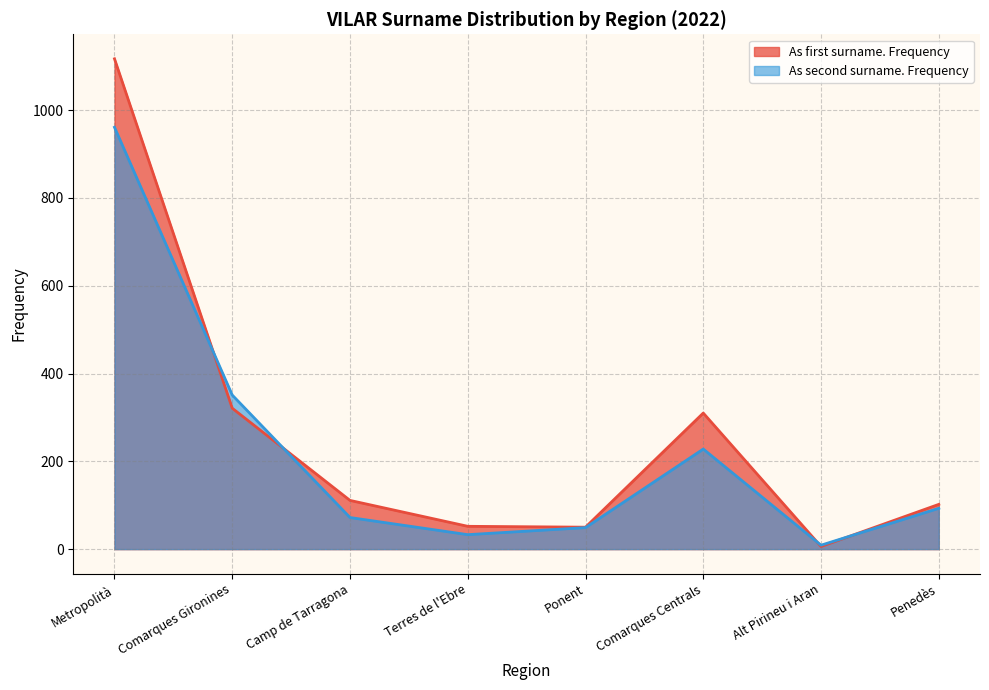

Does the chart display data point markers on the line(s)?

No